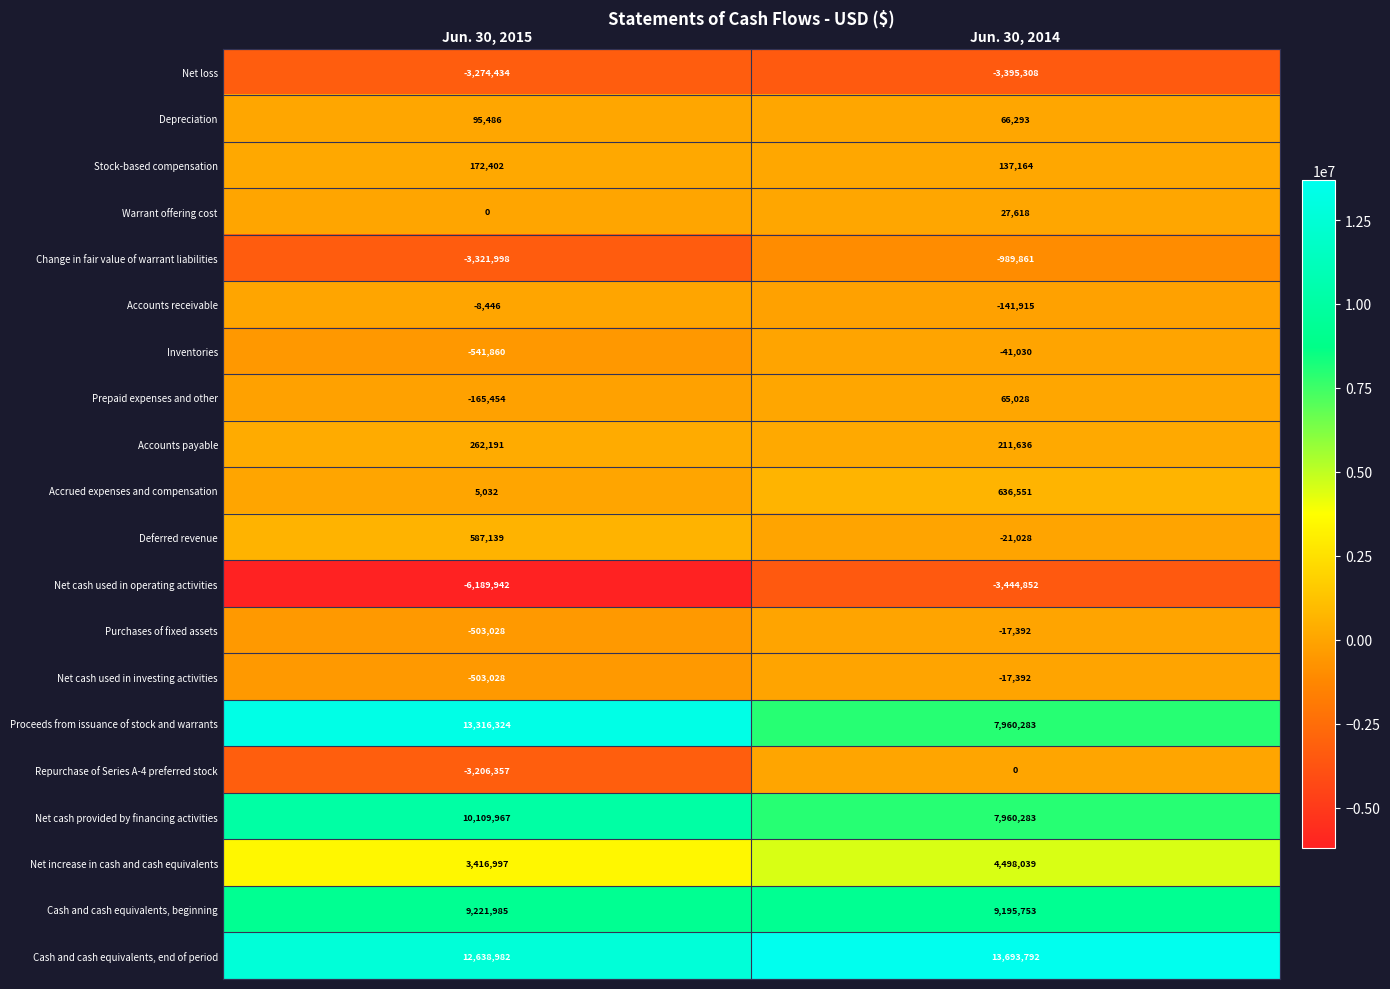

At which label is Repurchase of Series A-4 preferred stock closest to -1603178?

Jun. 30, 2014